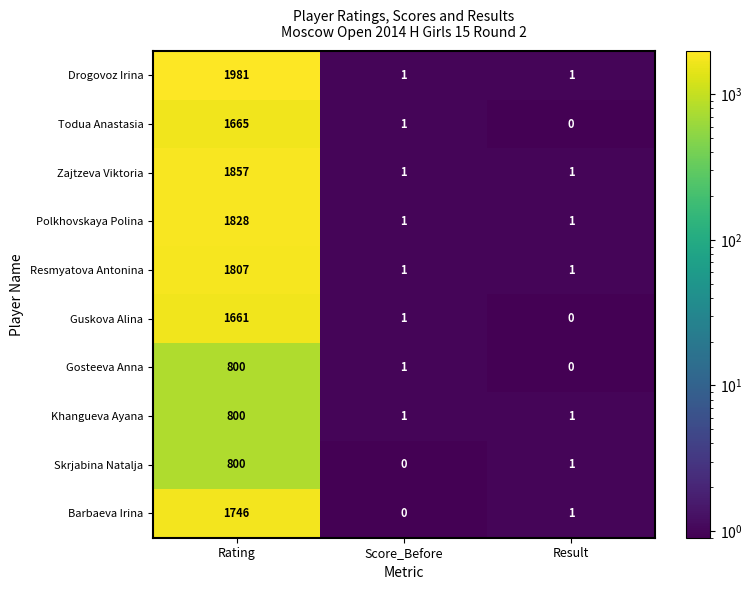

Reading right to left, extract all data points from this chart.

Drogovoz Irina: 1	1	1981
Todua Anastasia: 0	1	1665
Zajtzeva Viktoria: 1	1	1857
Polkhovskaya Polina: 1	1	1828
Resmyatova Antonina: 1	1	1807
Guskova Alina: 0	1	1661
Gosteeva Anna: 0	1	800
Khangueva Ayana: 1	1	800
Skrjabina Natalja: 1	0	800
Barbaeva Irina: 1	0	1746